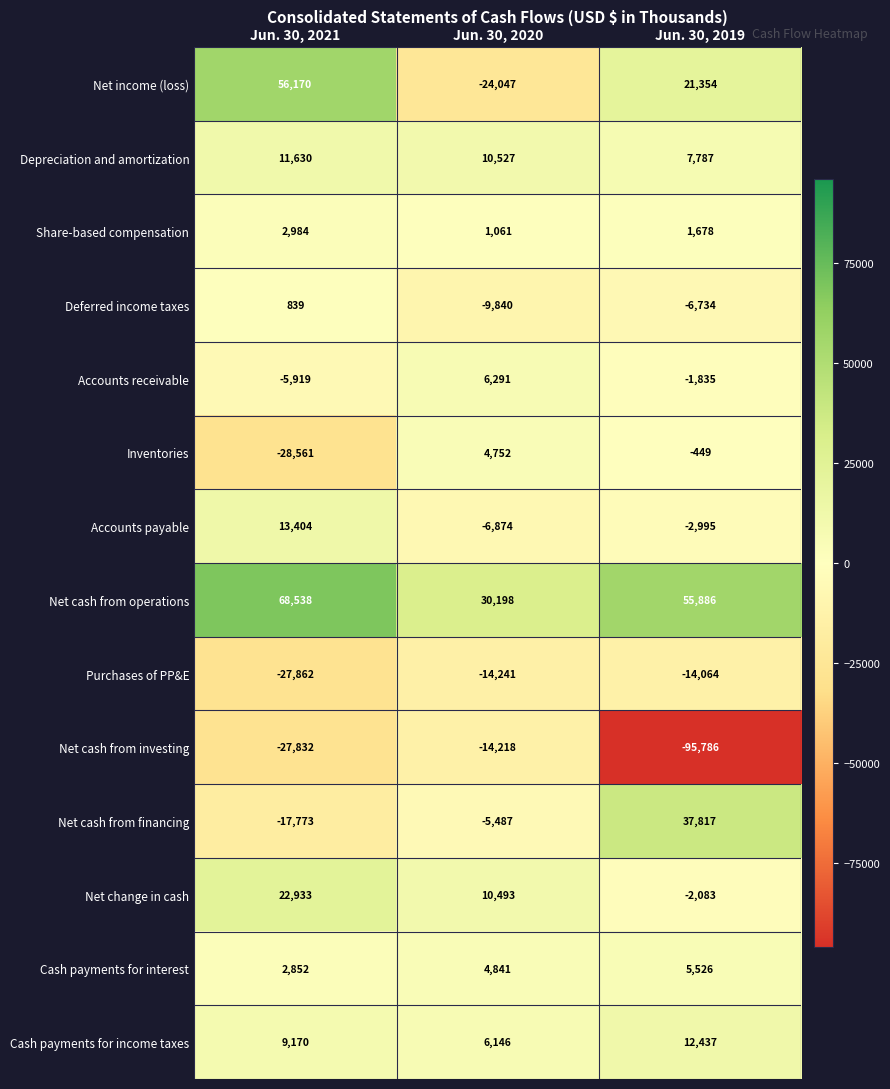

At which category is the sum across all series the highest?

Jun. 30, 2021